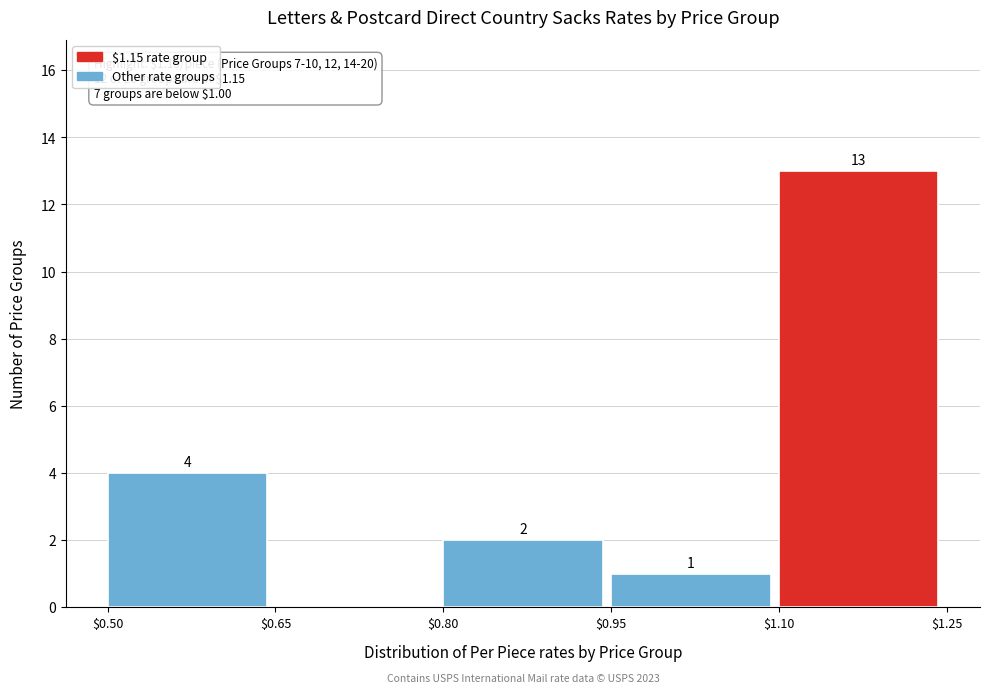

Over which range of the x-axis is the bar tallest?

$1.10 to $1.25